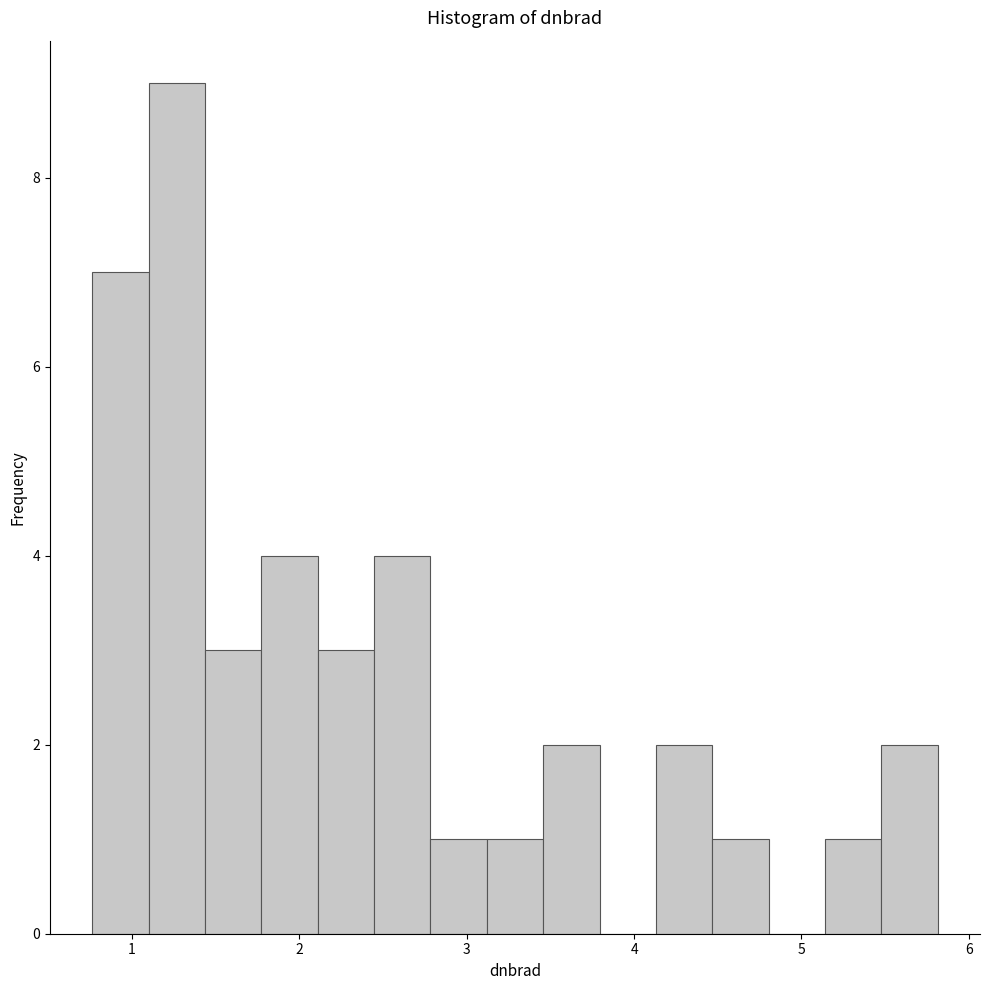

Read against the x-axis, roughly where is the centre of the tallest bar?

1.3